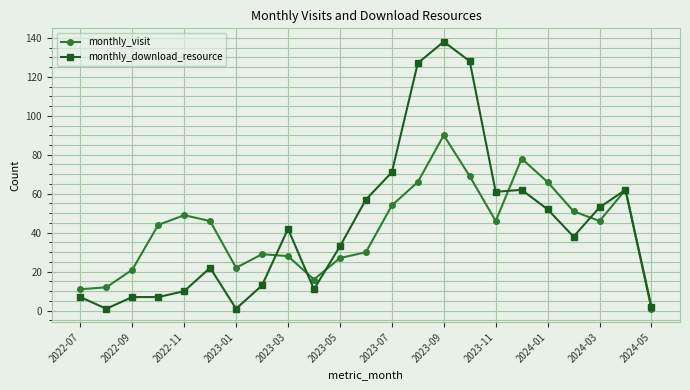

List the series in order of their peak value, lowest first.

monthly_visit, monthly_download_resource